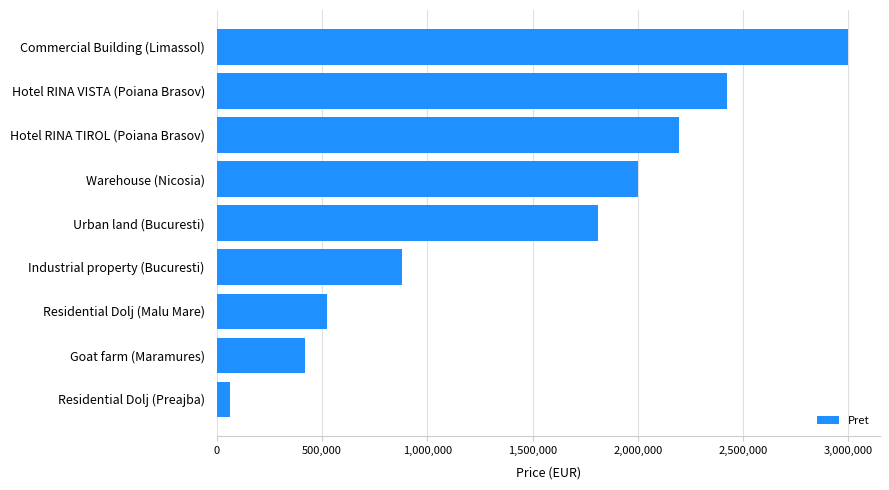

What is the difference between the maximum and minimum values?

2938800